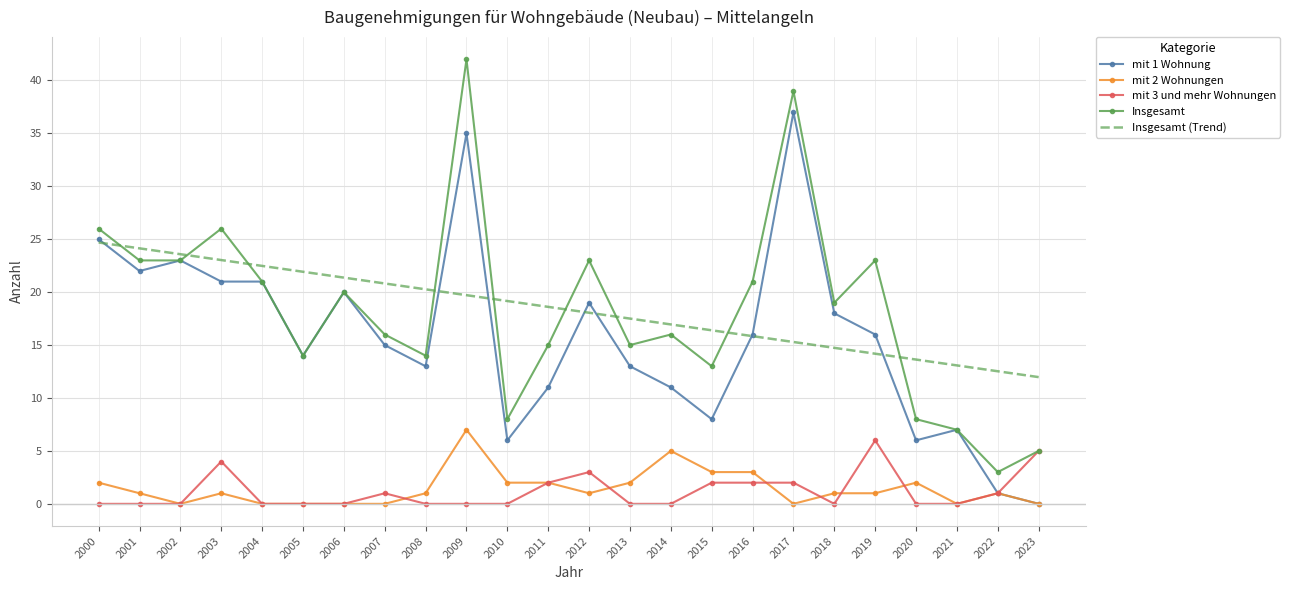

At which label does Insgesamt reach its minimum?

2022